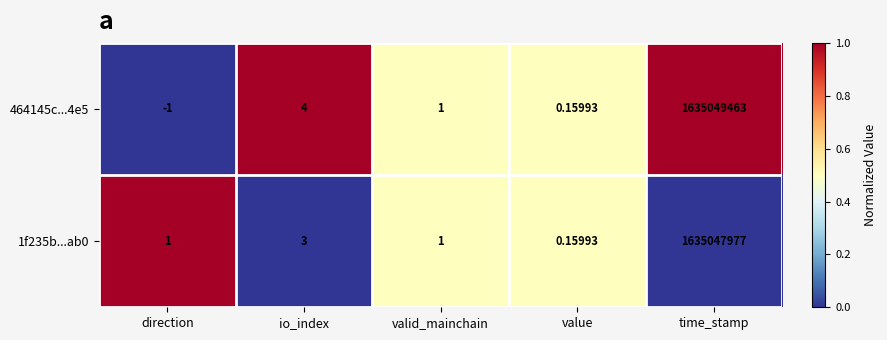

At which category is the sum across all series the highest?

time_stamp